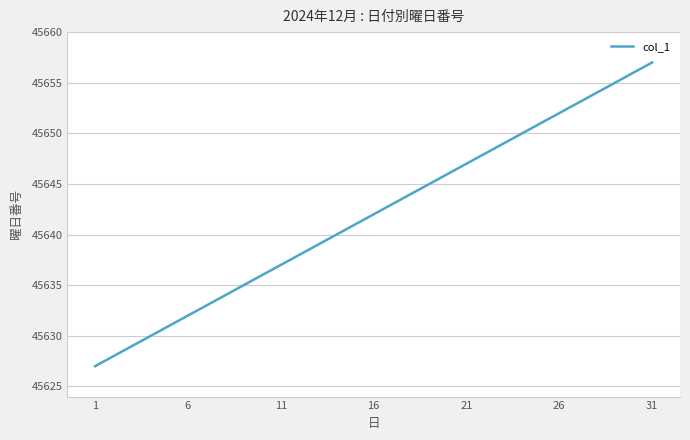

What is the difference between the maximum and minimum values?

30